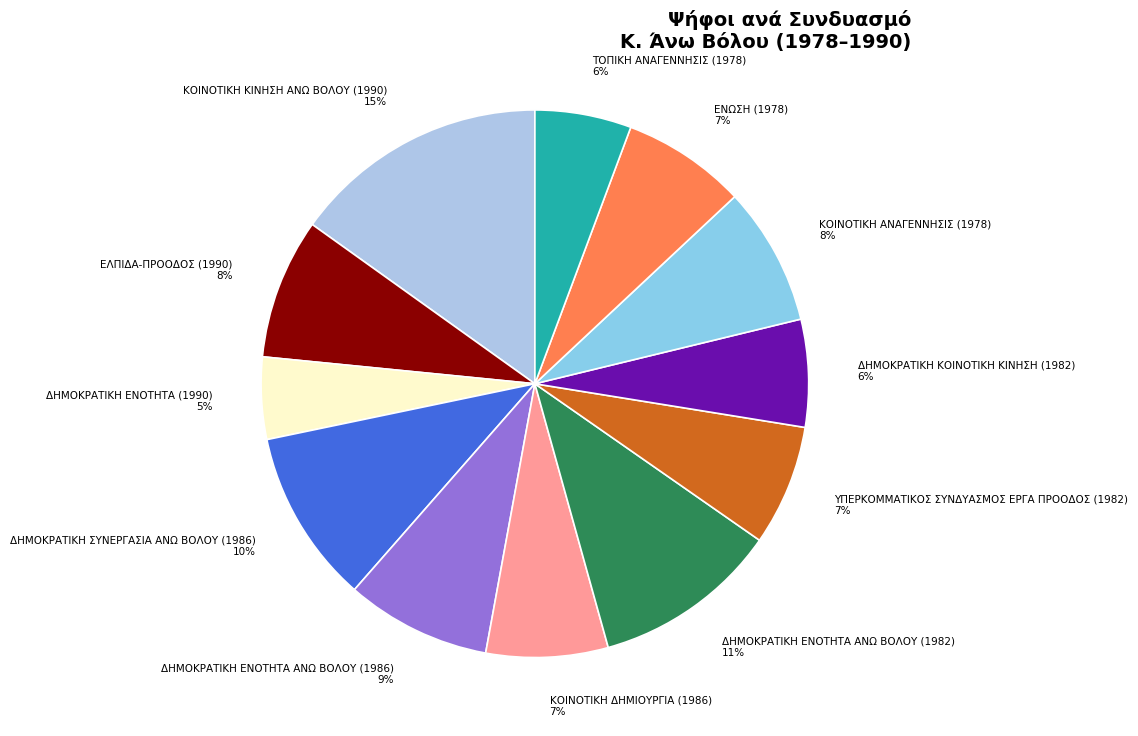

To the nearest percent, what is the difference between the ΕΛΠΙΔΑ-ΠΡΟΟΔΟΣ (1990) and ΔΗΜΟΚΡΑΤΙΚΗ ΕΝΟΤΗΤΑ (1990) slice percentages?

3%